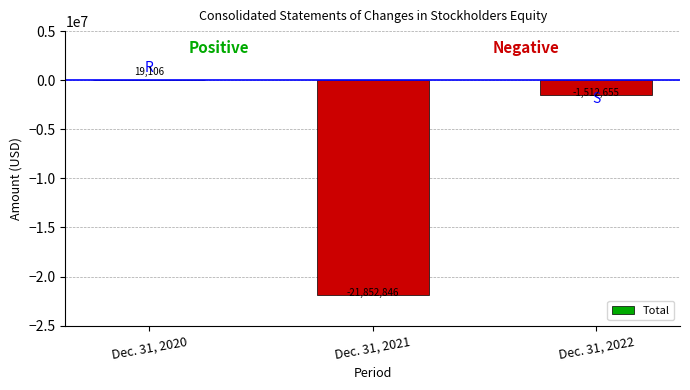

Between Dec. 31, 2020 and Dec. 31, 2022, which is larger?

Dec. 31, 2020